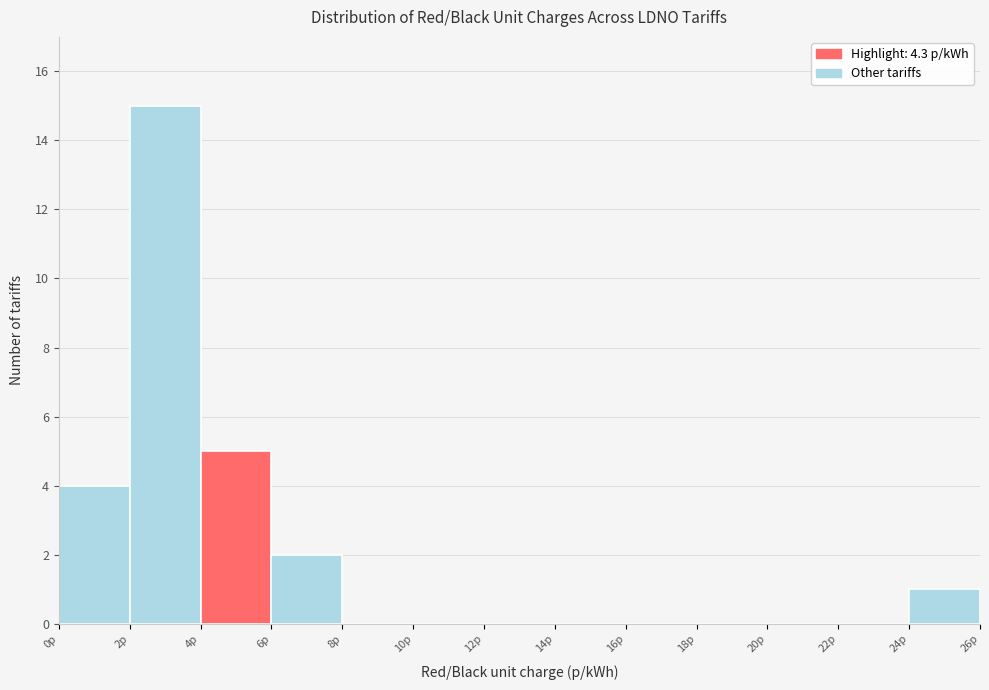

Reading left to right, transcribe this chart: for each bar, give the range it covers on the x-axis and its height. The values are not printed on the chart, so give them approximately, as read against the axis.

0 to 2: 4
2 to 4: 15
4 to 6: 5
6 to 8: 2
8 to 10: 0
10 to 12: 0
12 to 14: 0
14 to 16: 0
16 to 18: 0
18 to 20: 0
20 to 22: 0
22 to 24: 0
24 to 26: 1